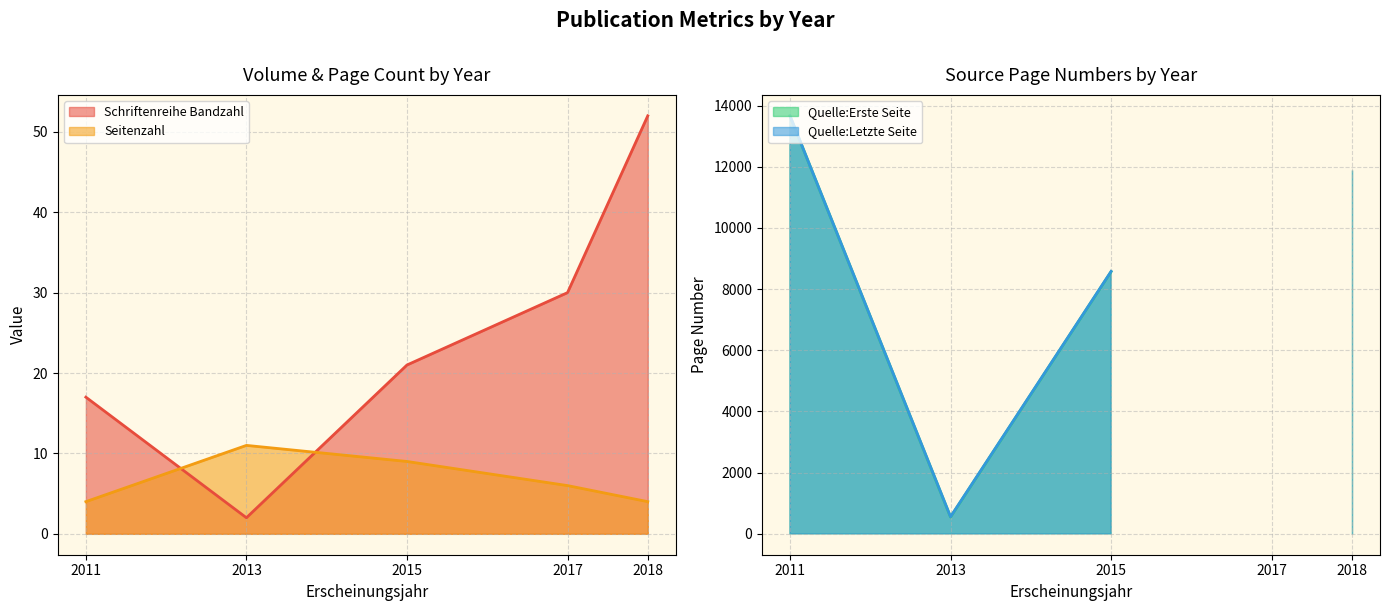

Between 2011 and 2017, which series saw the biggest shift?

Schriftenreihe Bandzahl